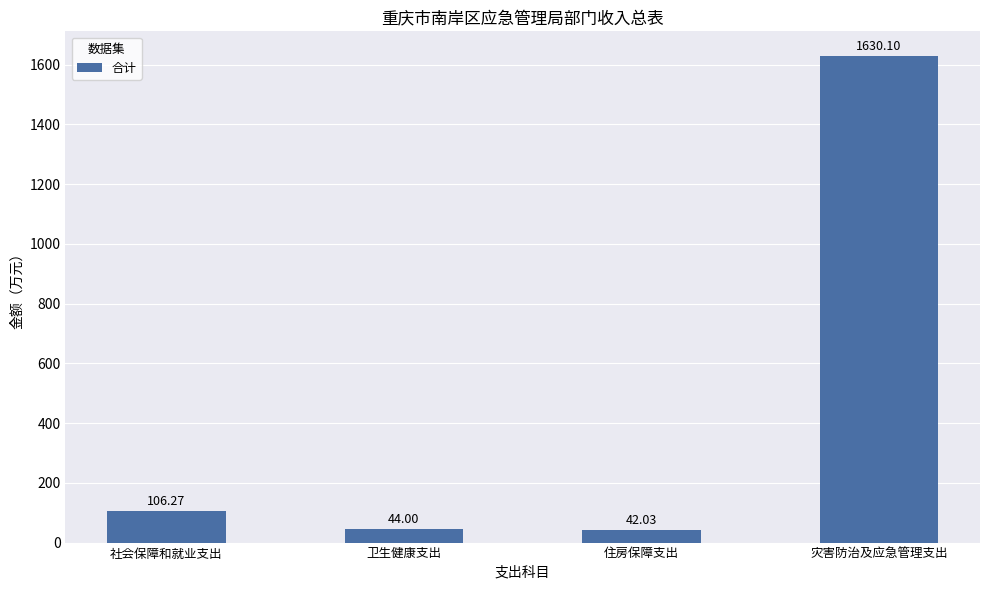

At which label is the value closest to 836?

社会保障和就业支出